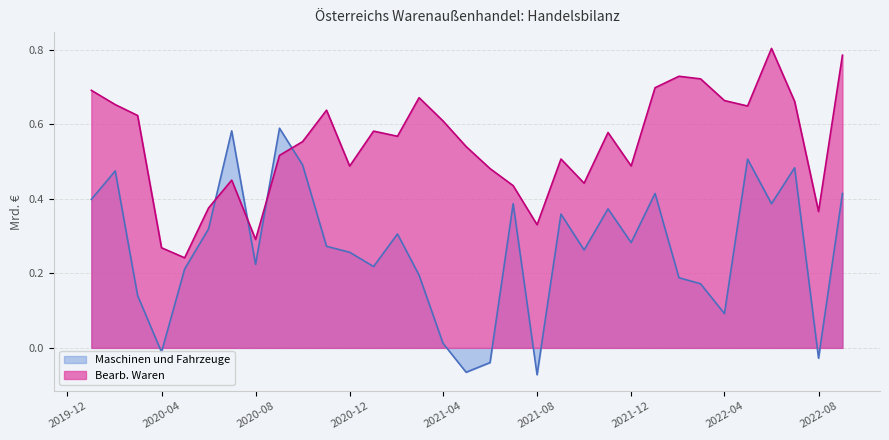

Rank the series by their maximum value, from lowest to highest.

Maschinen und Fahrzeuge, Bearb. Waren